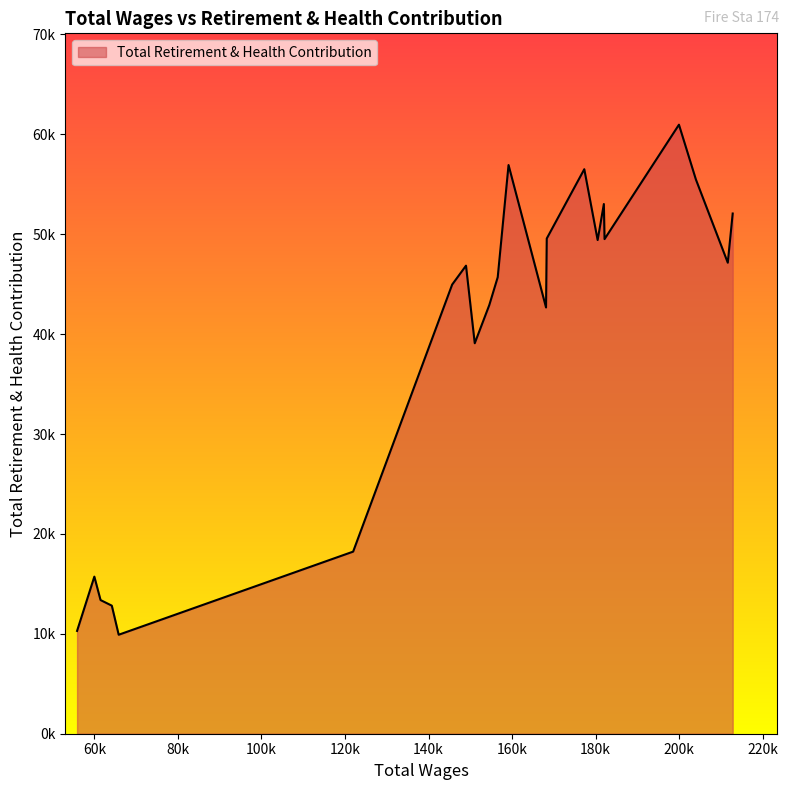

Does the chart have visible grid lines?

No